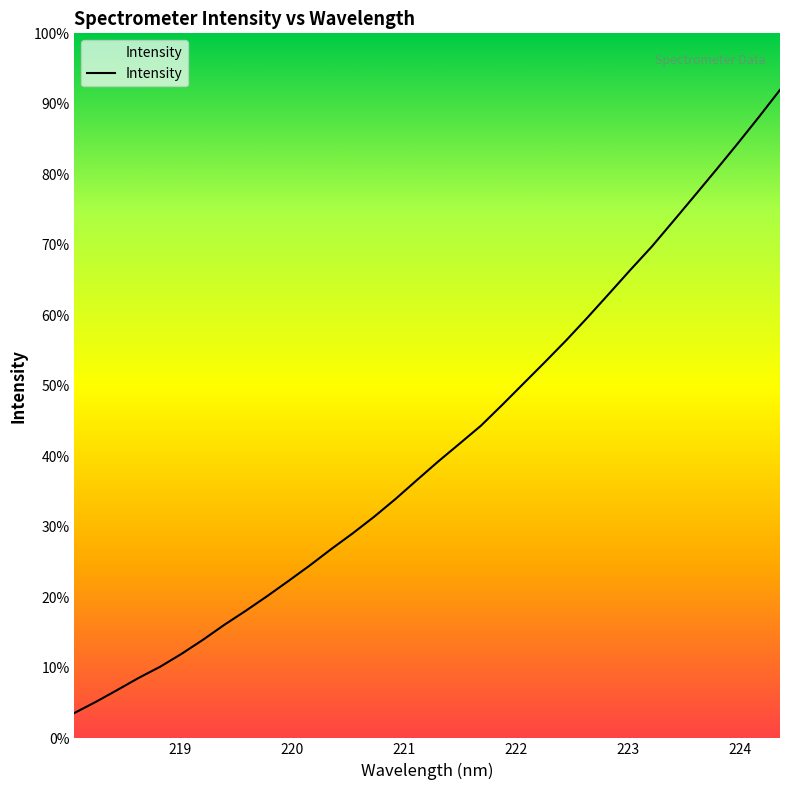

Rank the categories by value from highest to lowest.

224.3616, 224.1709, 223.9802, 223.7895, 223.5987, 223.408, 223.2172, 223.0264, 222.8355, 222.6447, 222.4538, 222.263, 222.0721, 221.8812, 221.6902, 221.4993, 221.3083, 221.1174, 220.9264, 220.7354, 220.5444, 220.3533, 220.1623, 219.9712, 219.7801, 219.589, 219.3979, 219.2067, 219.0156, 218.8244, 218.6332, 218.442, 218.2508, 218.0596